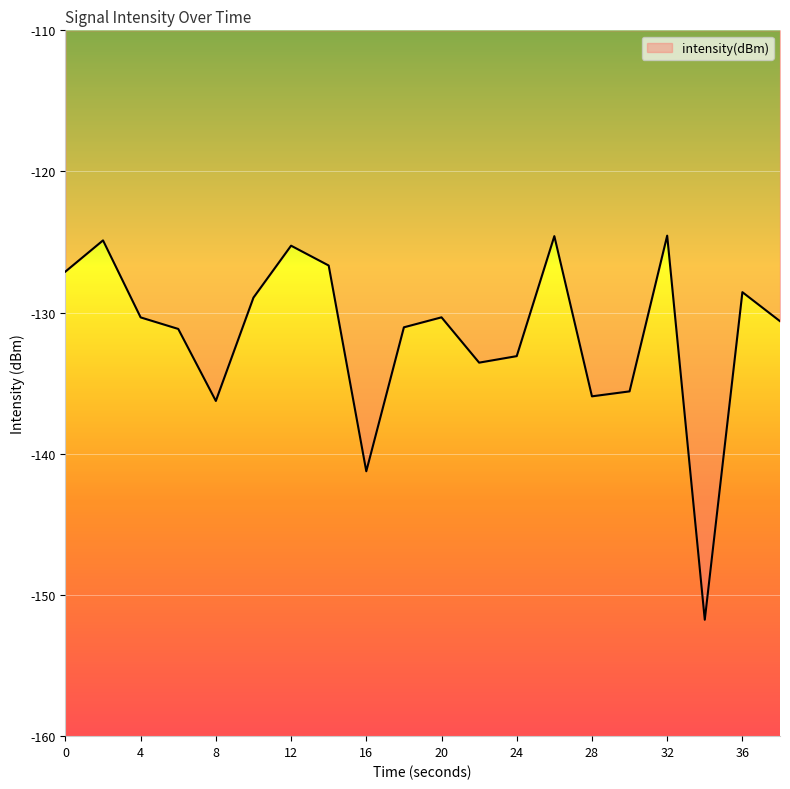

What is the minimum value shown in the chart?

-151.8